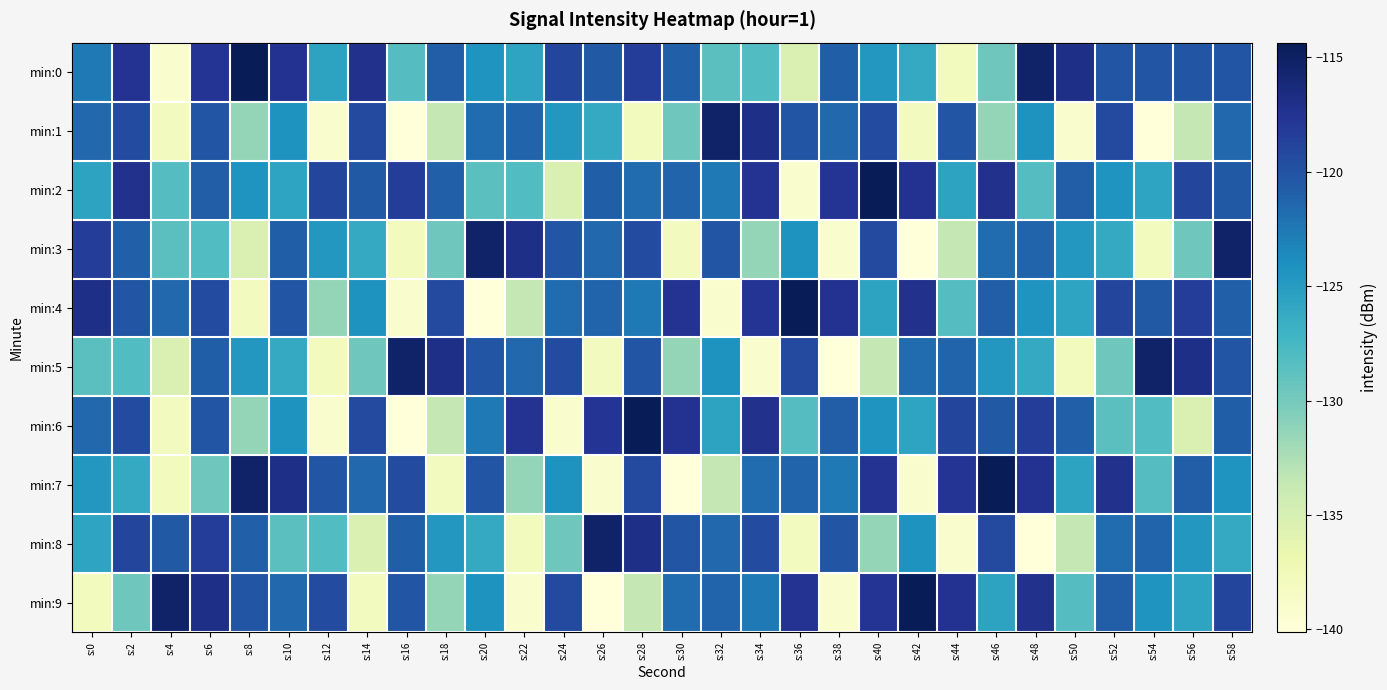

What is the total value across all series at s:18?

-1268.6